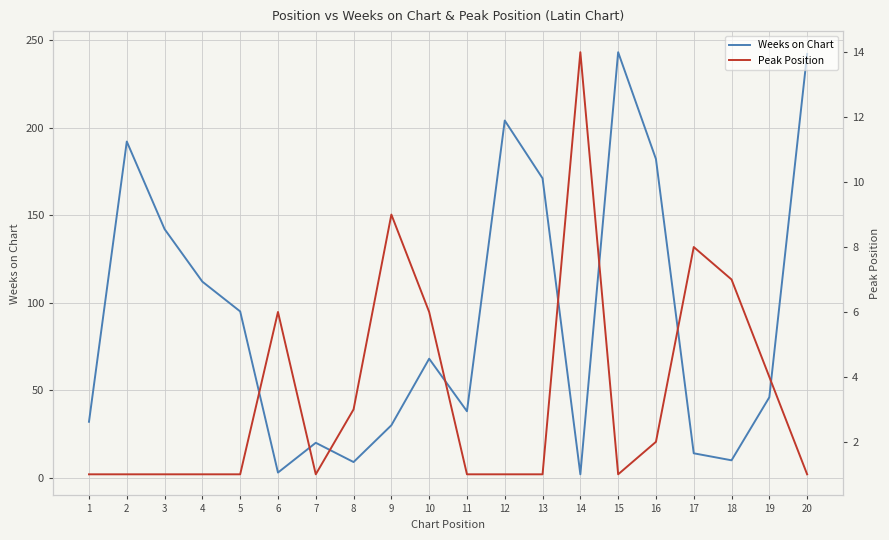

Which series changed the most between 4 and 17?

Weeks on Chart